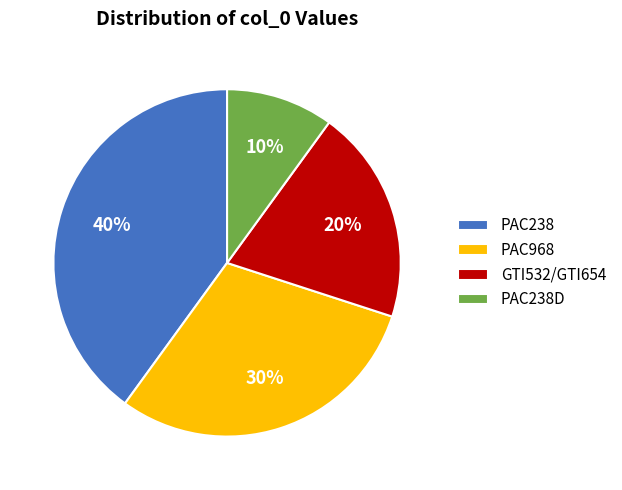

To the nearest percent, what percentage of the pie is PAC238?

40%